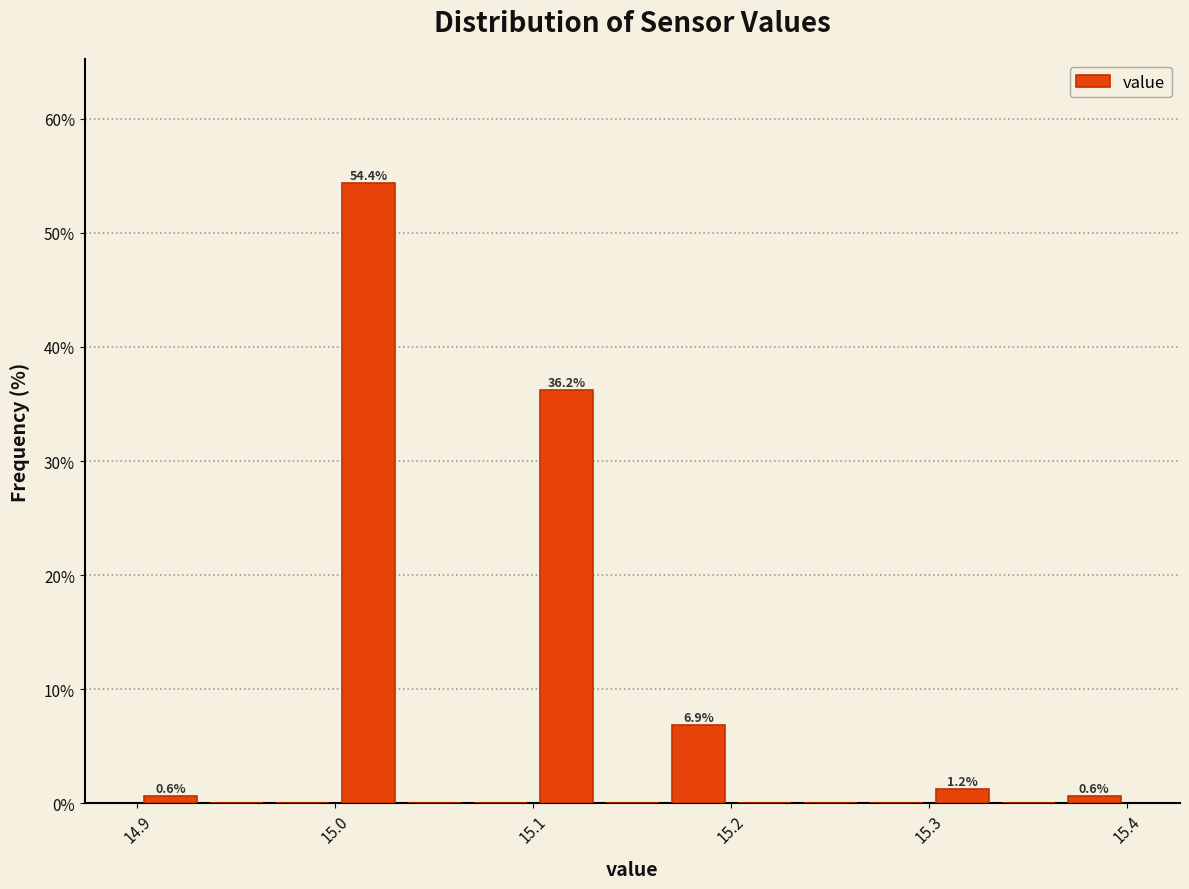

Around what value on the x-axis is the tallest bar? Give the approximate position of its centre, as read against the axis.

15.02